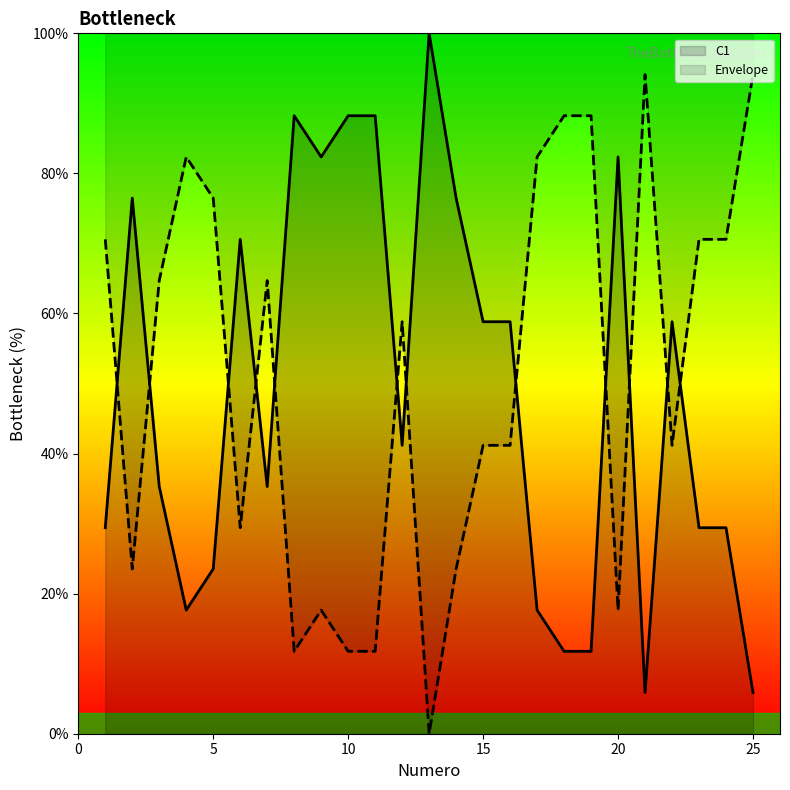

Is this an area chart (filled region under the line)?

No